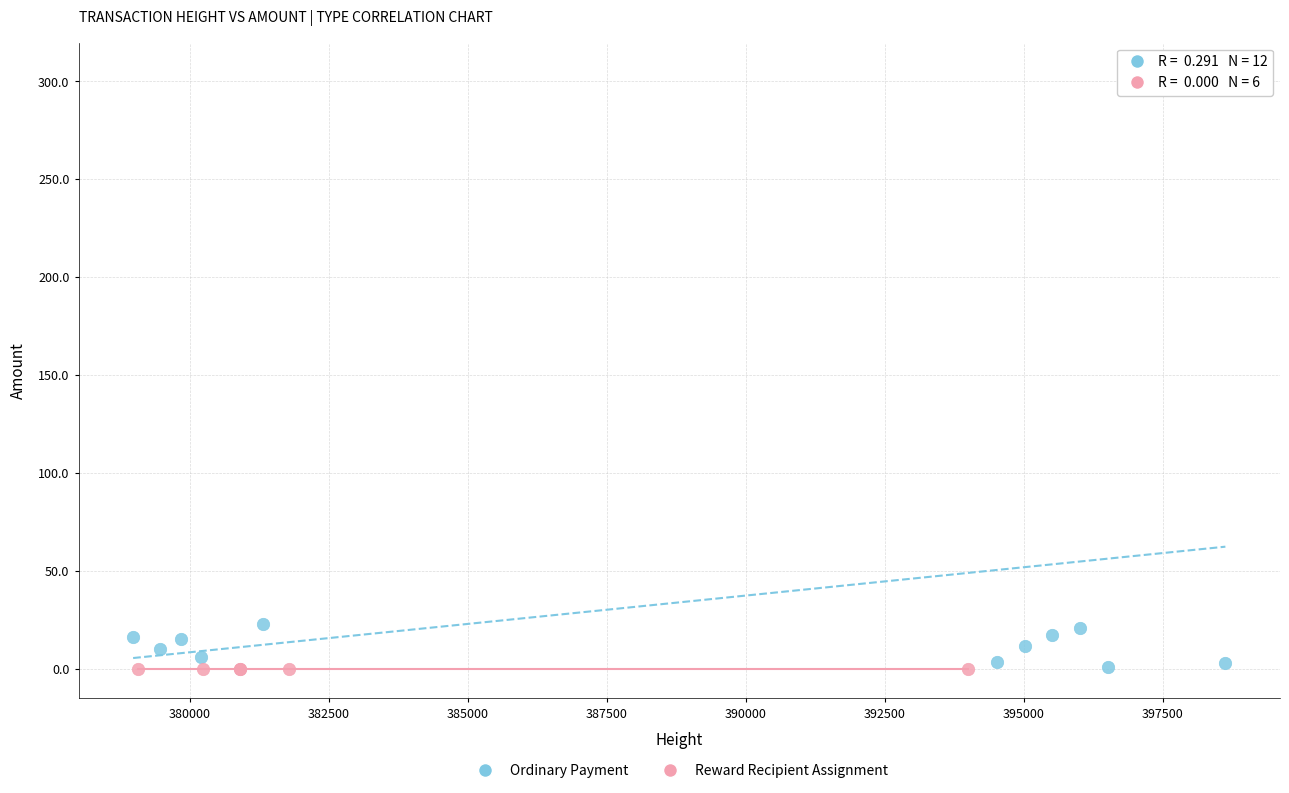

Which series reaches the maximum Y coordinate?

Ordinary Payment